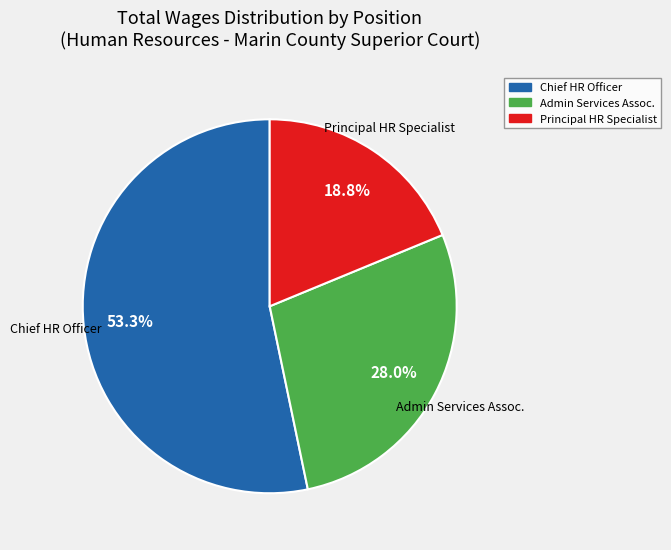

Does any single category account for the majority?

Yes